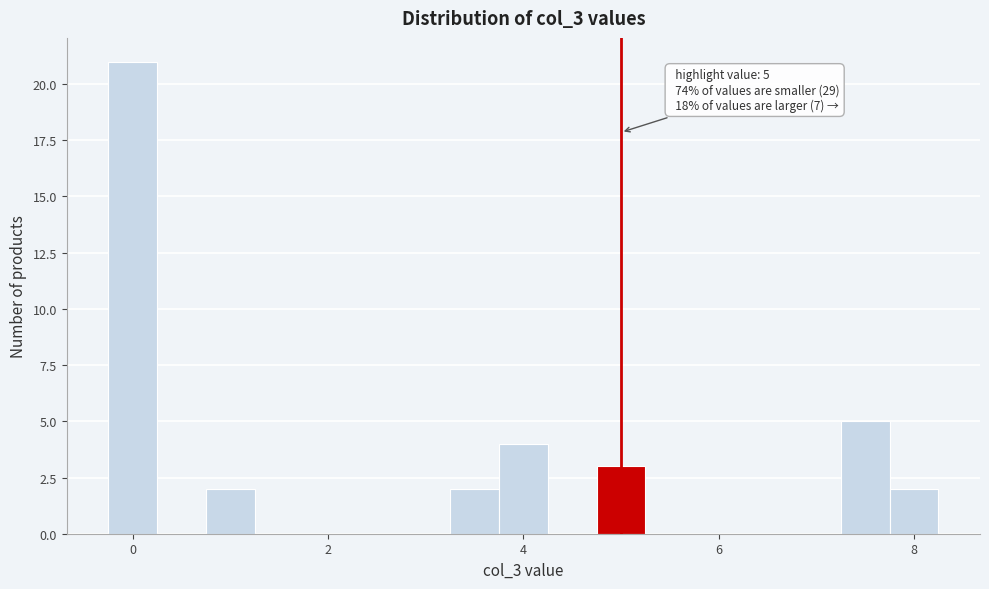

Read against the x-axis, roughly where is the centre of the tallest bar?

0.0